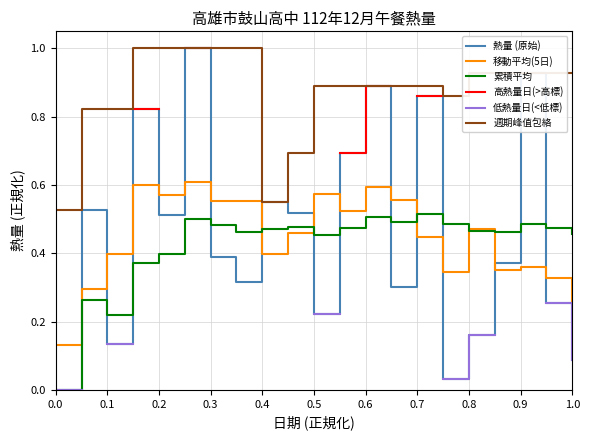

True or false: 週期峰值包絡 and 累積平均 intersect in this chart.

False